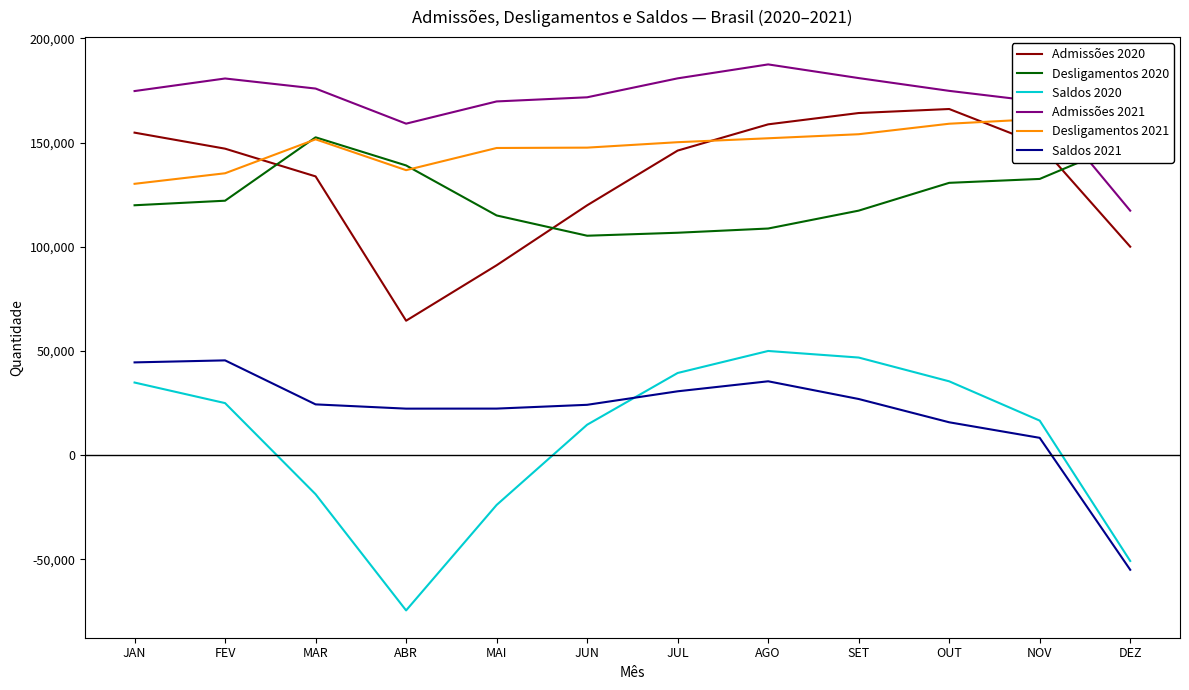

What is the sum of all Admissões 2021 values?

2043081